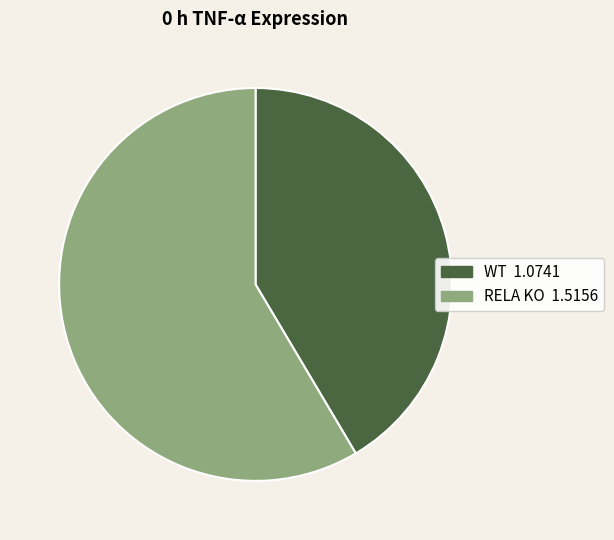

What is the ratio of the value at WT to the value at RELA KO?

0.7